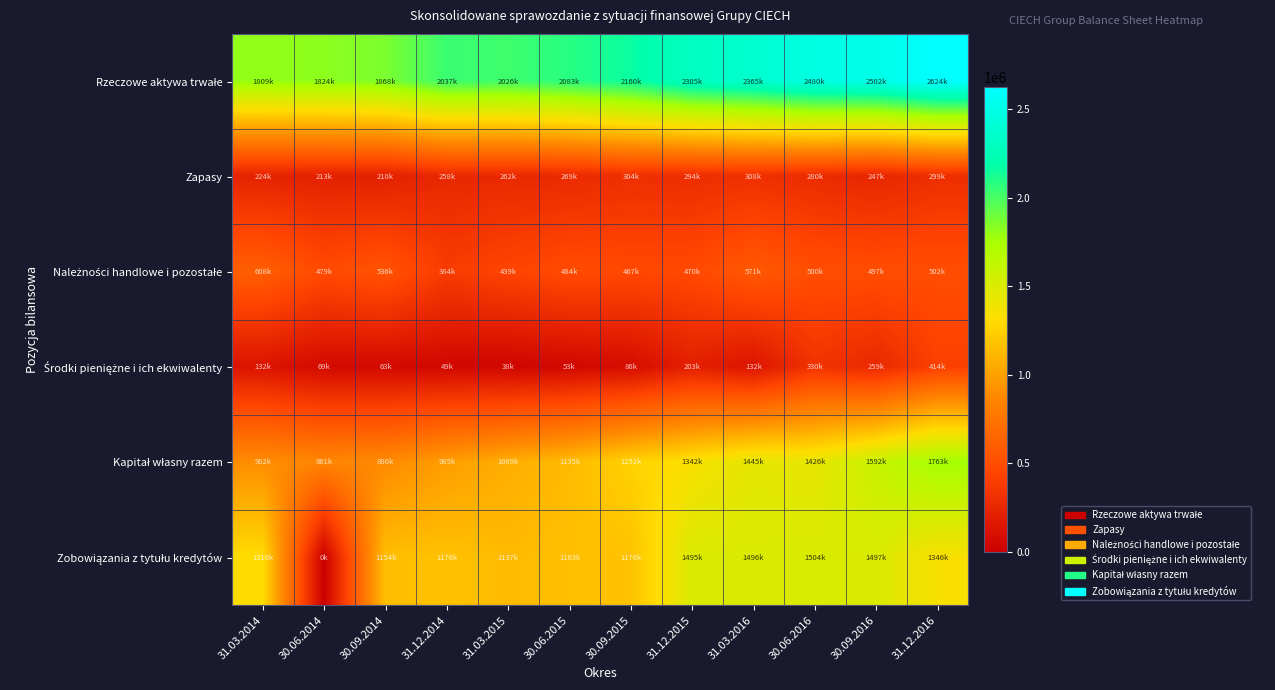

What is the total value across all series at 31.12.2015?

6107502